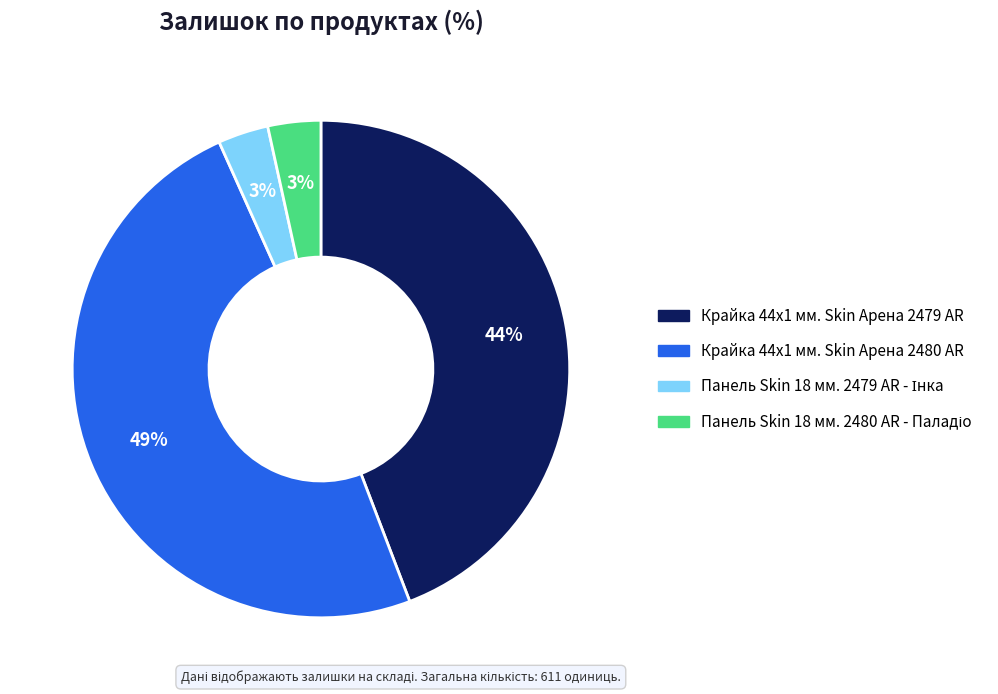

Which category has the biggest portion of the pie?

Крайка 44x1 мм. Skin Арена 2480 AR